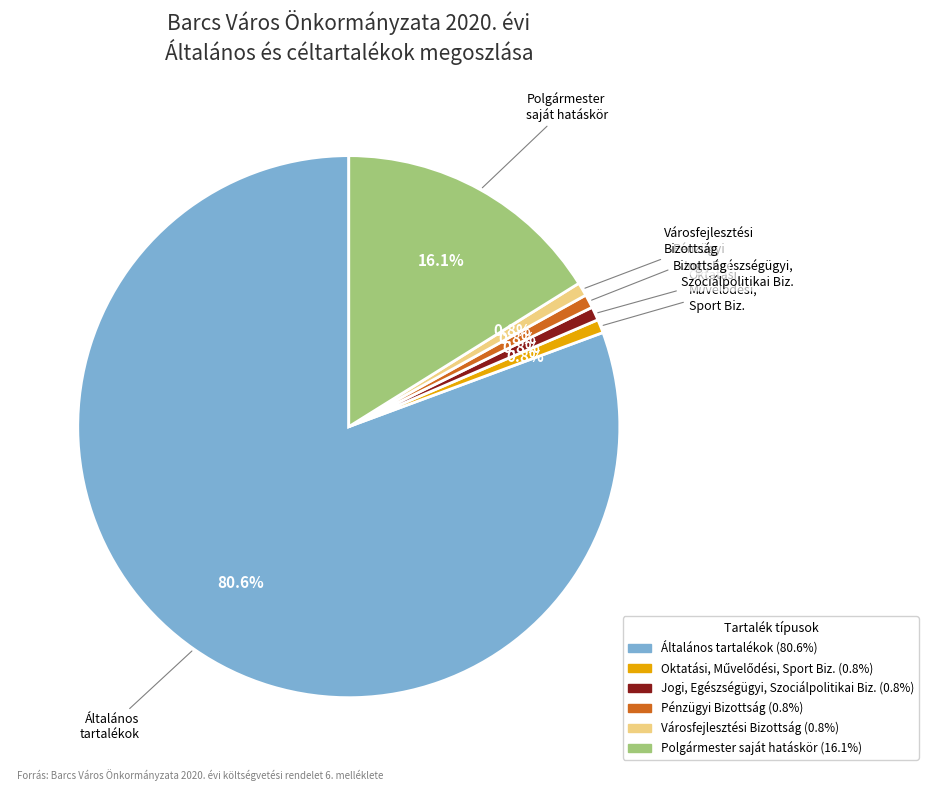

Does any single category account for the majority?

Yes